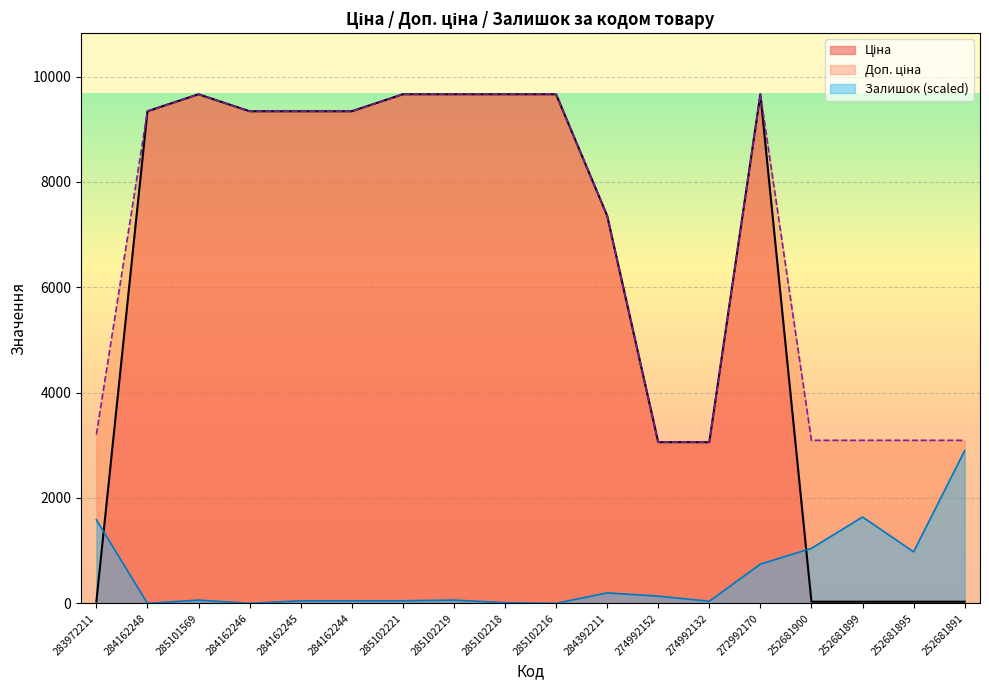

What is the difference between the maximum and minimum values in the Доп. ціна series?

6604.7